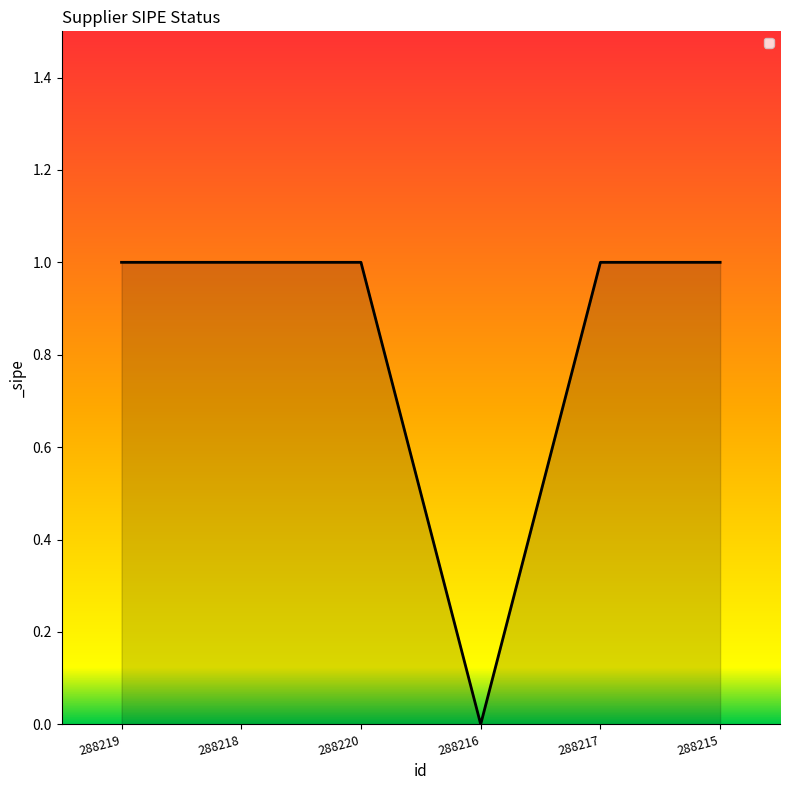

What position from the left is 288217?

5